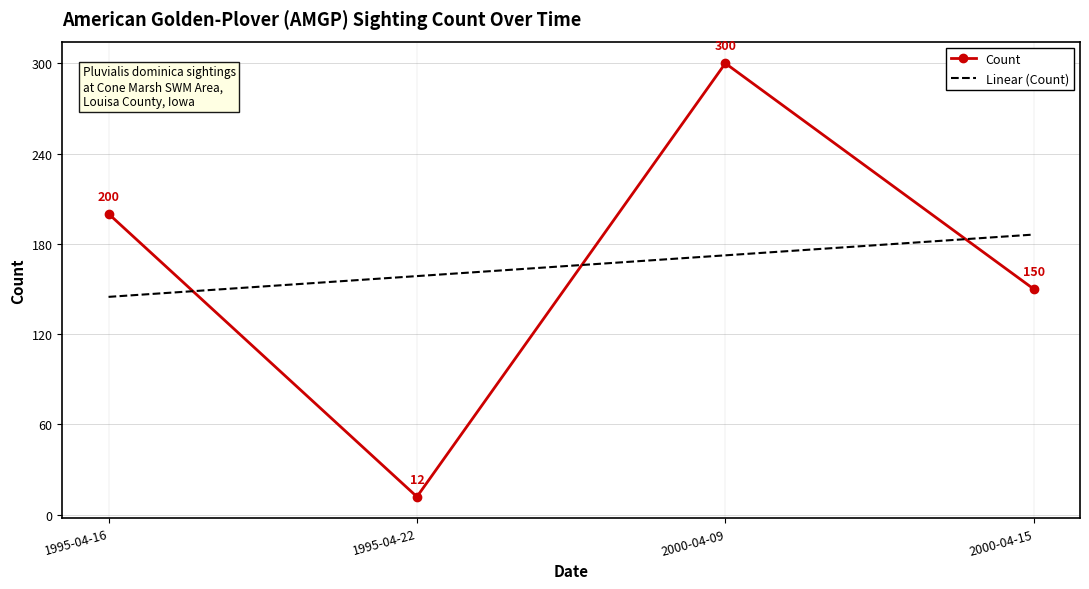

True or false: Count and Linear (Count) intersect in this chart.

True